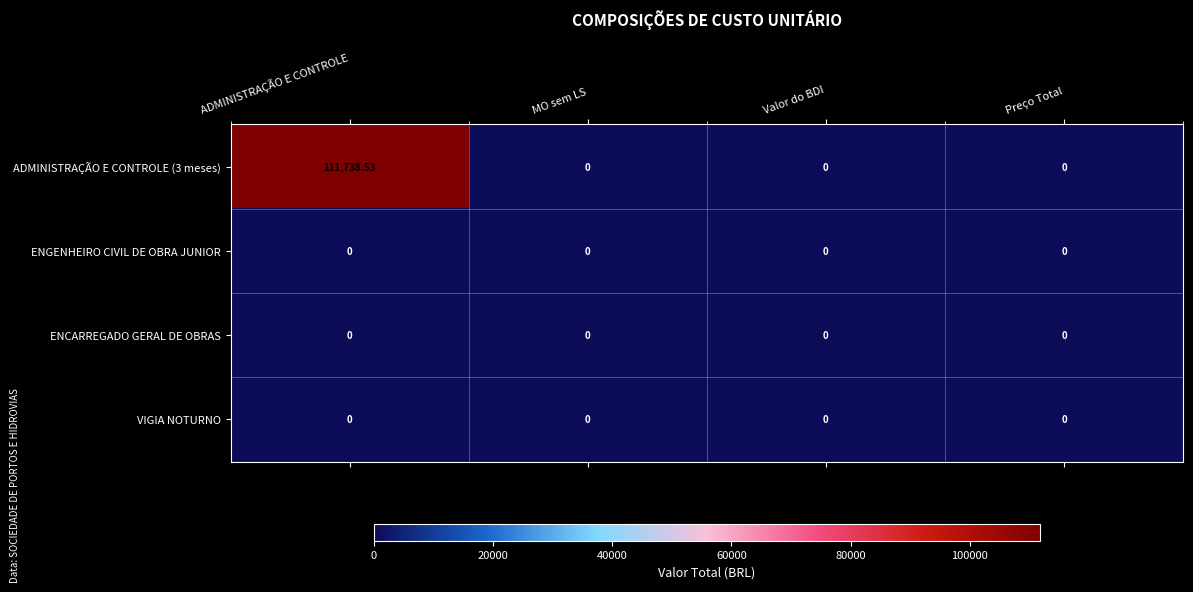

At which category is the sum across all series the highest?

ADMINISTRAÇÃO E CONTROLE